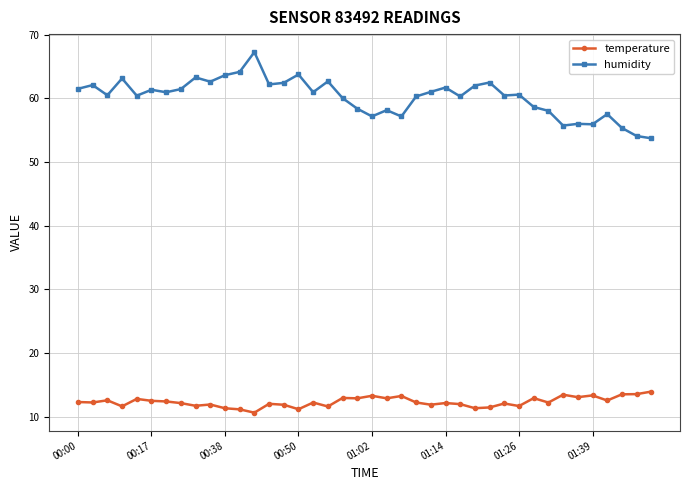

True or false: humidity has more than 2 points higher than both neighbors.

True